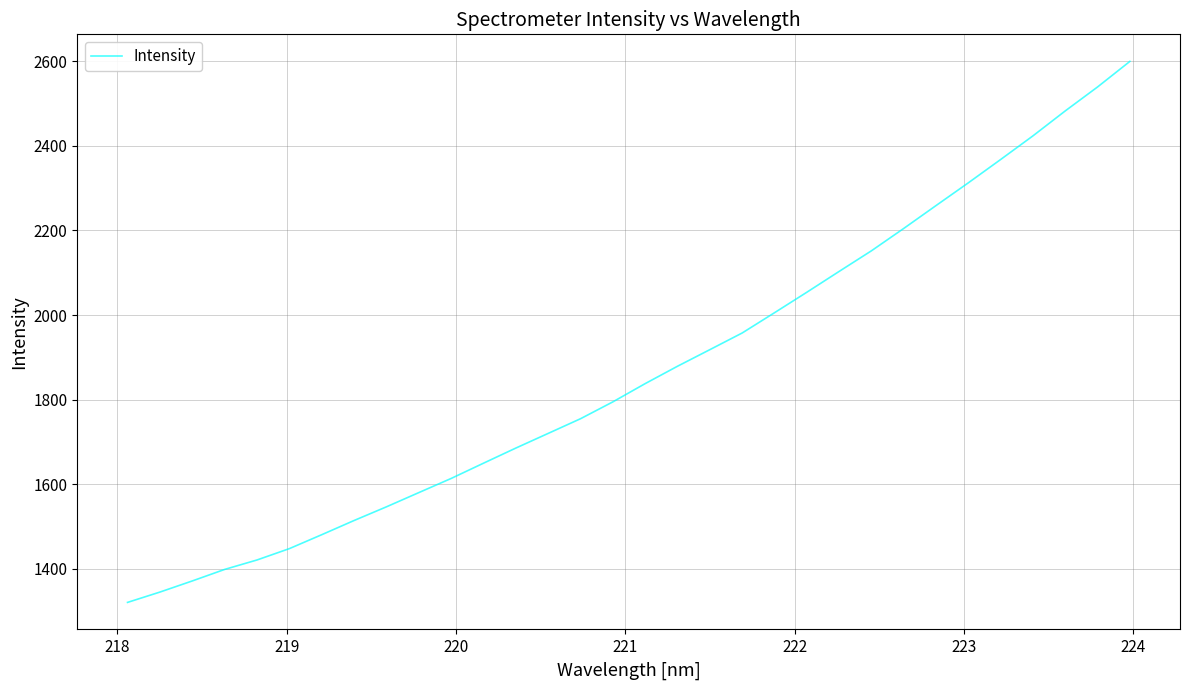

What is the smallest value displayed?

1320.3